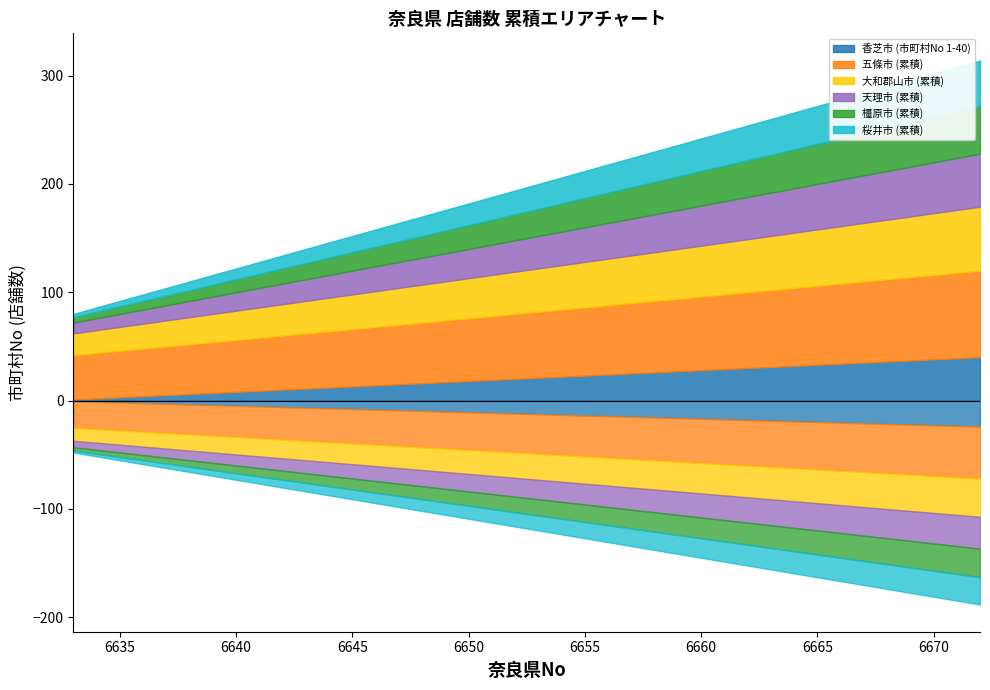

Reading left to right, list all the values displayed in this chart.

香芝市 (市町村No 1-40): 0=1	1=2	2=3	3=4	4=5	5=6	6=7	7=8	8=9	9=10	10=11	11=12	12=13	13=14	14=15	15=16	16=17	17=18	18=19	19=20	20=21	21=22	22=23	23=24	24=25	25=26	26=27	27=28	28=29	29=30	30=31	31=32	32=33	33=34	34=35	35=36	36=37	37=38	38=39	39=40
五條市 (累積): 0=41	1=42	2=43	3=44	4=45	5=46	6=47	7=48	8=49	9=50	10=51	11=52	12=53	13=54	14=55	15=56	16=57	17=58	18=59	19=60	20=61	21=62	22=63	23=64	24=65	25=66	26=67	27=68	28=69	29=70	30=71	31=72	32=73	33=74	34=75	35=76	36=77	37=78	38=79	39=80
大和郡山市 (累積): 0=20	1=21	2=22	3=23	4=24	5=25	6=26	7=27	8=28	9=29	10=30	11=31	12=32	13=33	14=34	15=35	16=36	17=37	18=38	19=39	20=40	21=41	22=42	23=43	24=44	25=45	26=46	27=47	28=48	29=49	30=50	31=51	32=52	33=53	34=54	35=55	36=56	37=57	38=58	39=59
天理市 (累積): 0=10	1=11	2=12	3=13	4=14	5=15	6=16	7=17	8=18	9=19	10=20	11=21	12=22	13=23	14=24	15=25	16=26	17=27	18=28	19=29	20=30	21=31	22=32	23=33	24=34	25=35	26=36	27=37	28=38	29=39	30=40	31=41	32=42	33=43	34=44	35=45	36=46	37=47	38=48	39=49
橿原市 (累積): 0=5	1=6	2=7	3=8	4=9	5=10	6=11	7=12	8=13	9=14	10=15	11=16	12=17	13=18	14=19	15=20	16=21	17=22	18=23	19=24	20=25	21=26	22=27	23=28	24=29	25=30	26=31	27=32	28=33	29=34	30=35	31=36	32=37	33=38	34=39	35=40	36=41	37=42	38=43	39=44
桜井市 (累積): 0=3	1=4	2=5	3=6	4=7	5=8	6=9	7=10	8=11	9=12	10=13	11=14	12=15	13=16	14=17	15=18	16=19	17=20	18=21	19=22	20=23	21=24	22=25	23=26	24=27	25=28	26=29	27=30	28=31	29=32	30=33	31=34	32=35	33=36	34=37	35=38	36=39	37=40	38=41	39=42